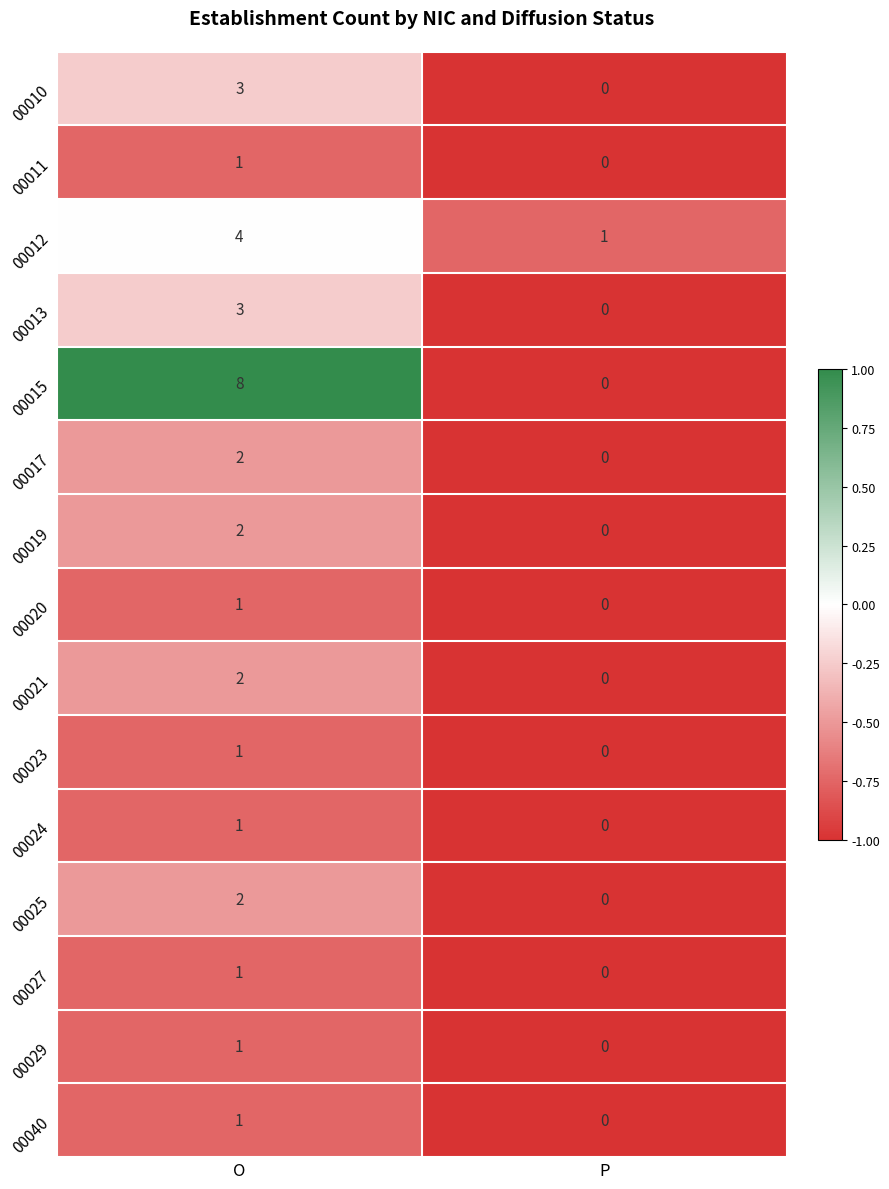

Which category has the lowest value across all series?

P